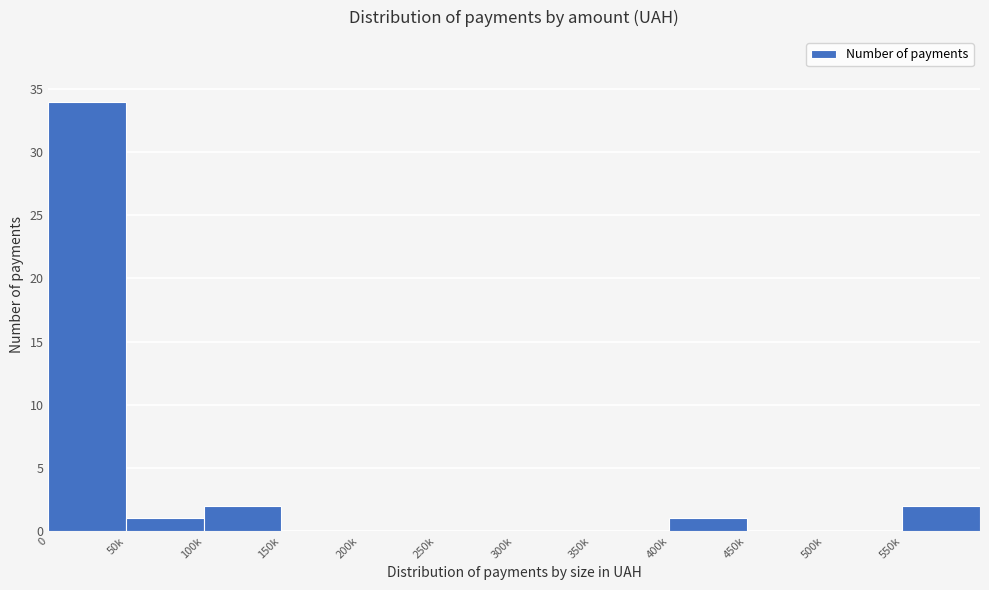

Reading left to right, transcribe all the data shown in this chart.

0=34	50k=1	100k=2	150k=0	200k=0	250k=0	300k=0	350k=0	400k=1	450k=0	500k=0	550k=2